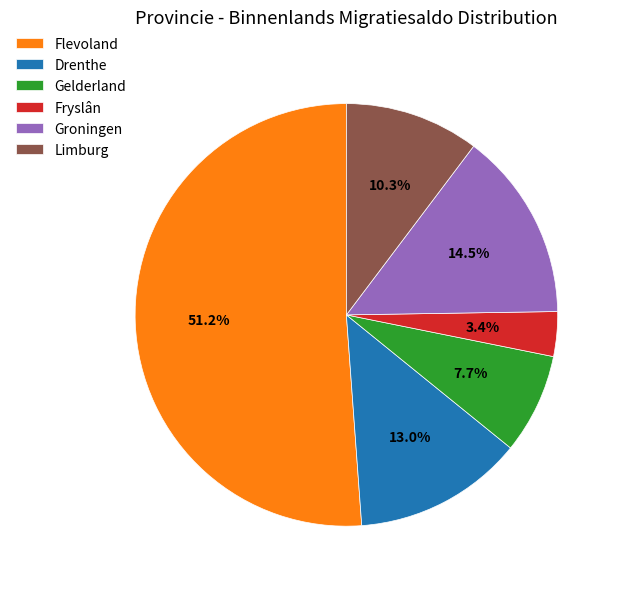

How many slices are in this pie chart?

6